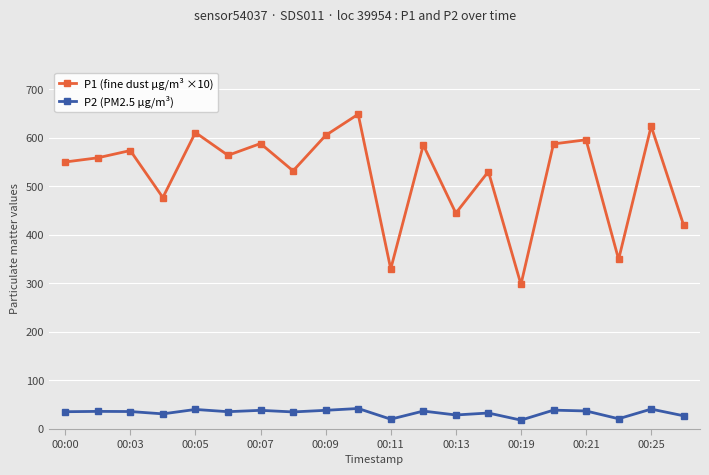

What is the sum of all P1 (fine dust µg/m³ ×10) values?

10469.0